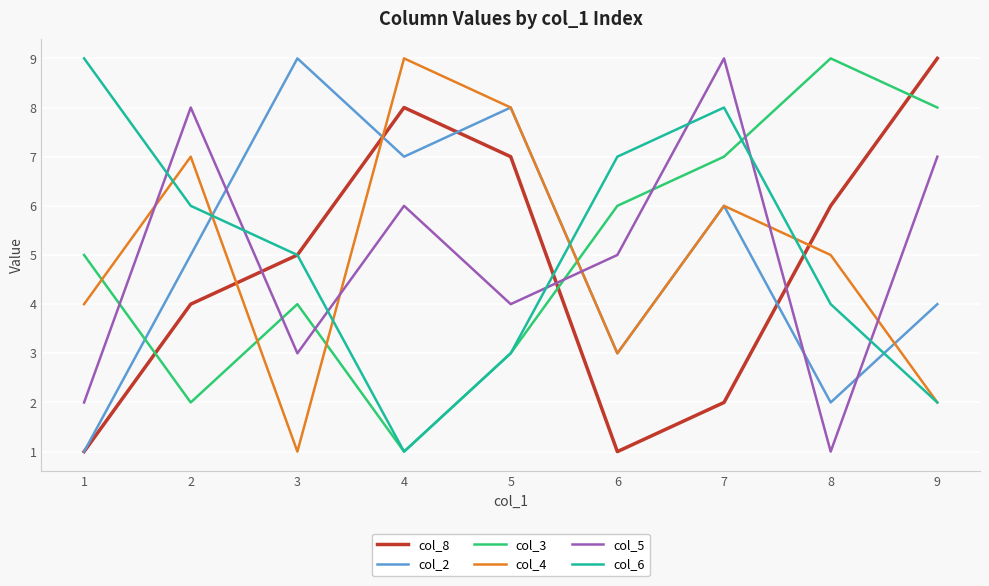

The col_8 series shows 1 at 1. True or false?

True